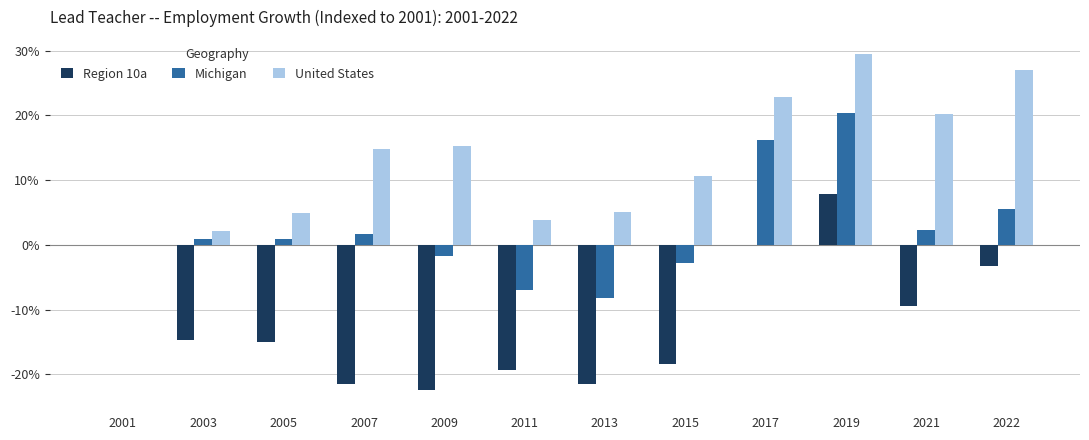

What is the value of the United States bar at the 4th from the left?

0.1